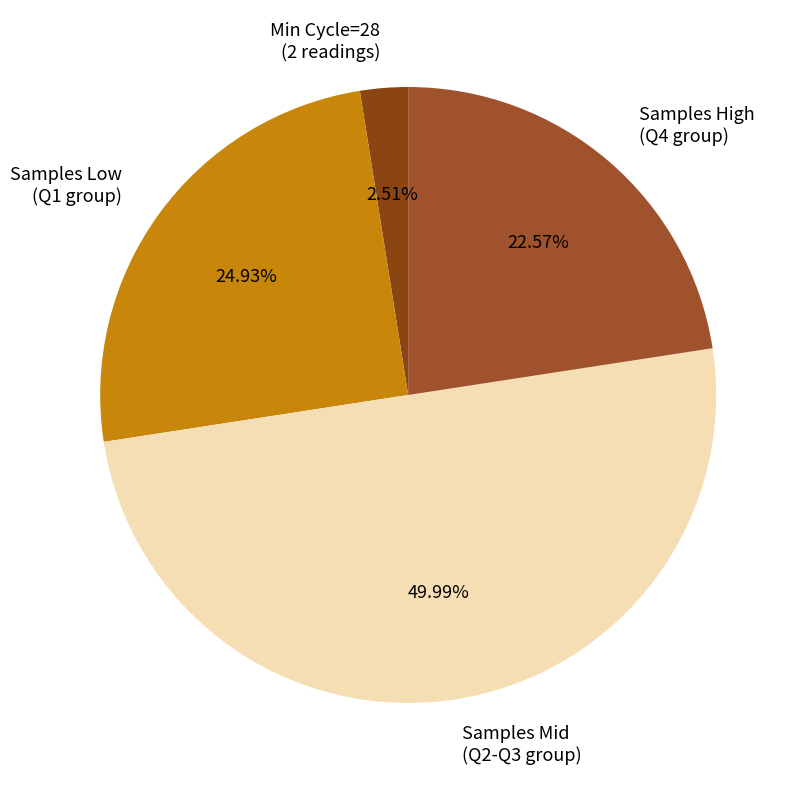

Which category has the smallest portion of the pie?

Min Cycle=28 (2 readings)